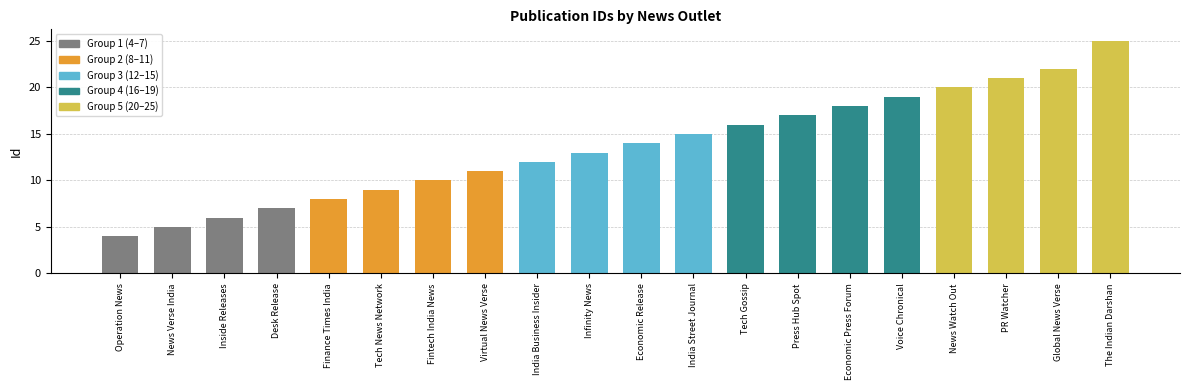

Which has a higher value, News Watch Out or Inside Releases?

News Watch Out